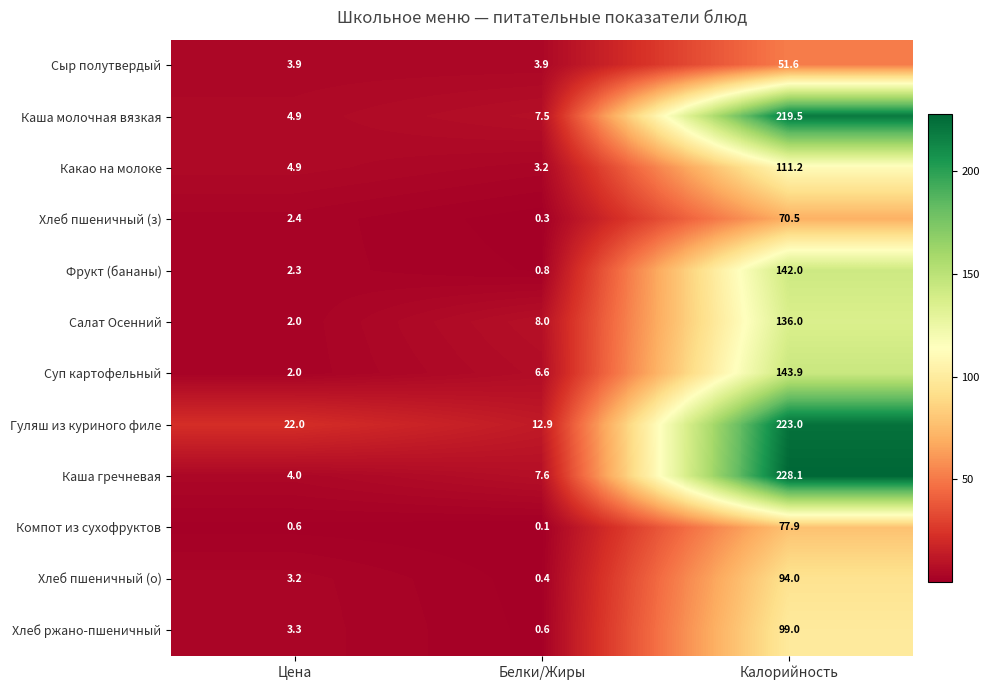

How many data points in Каша гречневая are above 7?

2